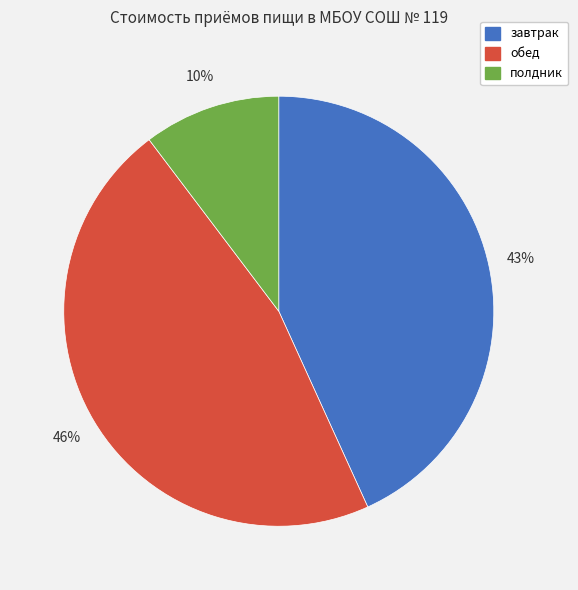

To the nearest percent, what is the difference between the обед and завтрак slice percentages?

3%